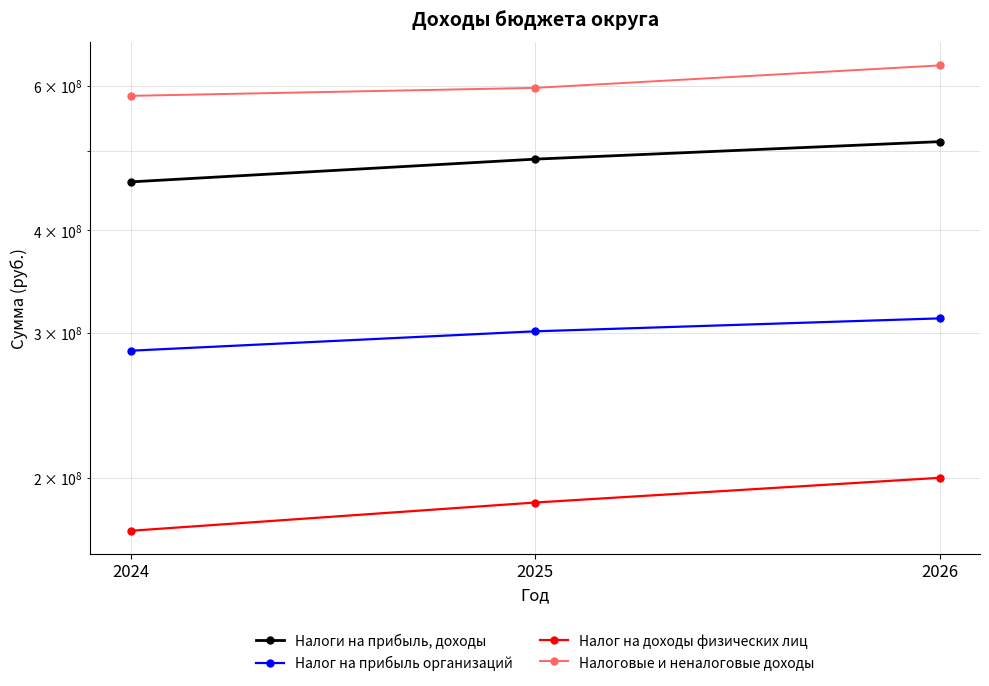

Reading right to left, transcribe all the data shown in this chart.

Налоги на прибыль, доходы: 2026=512786300	2025=488292000	2024=458168600
Налог на прибыль организаций: 2026=312675000	2025=301554000	2024=285631000
Налог на доходы физических лиц: 2026=200111300	2025=186738000	2024=172537600
Налоговые и неналоговые доходы: 2026=634742000	2025=596089600	2024=582955480